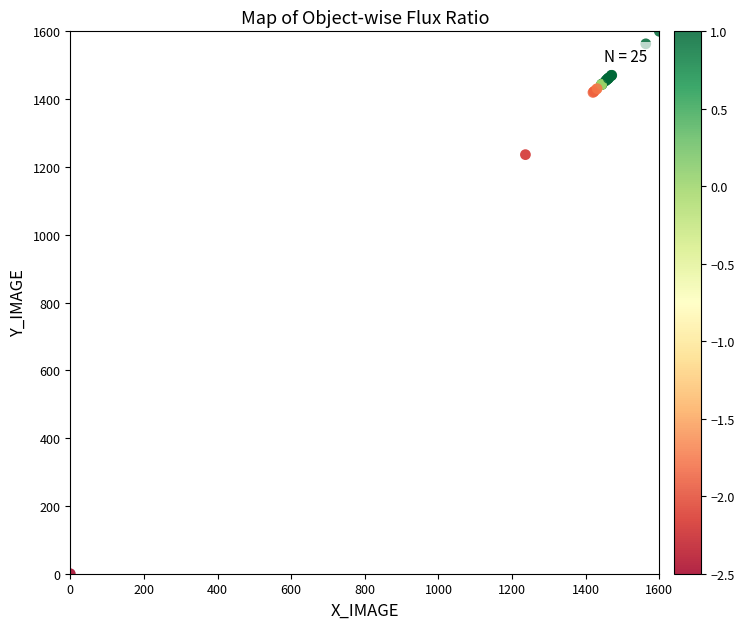

What Y value in the scatter plot is closest to 800?

1236.3